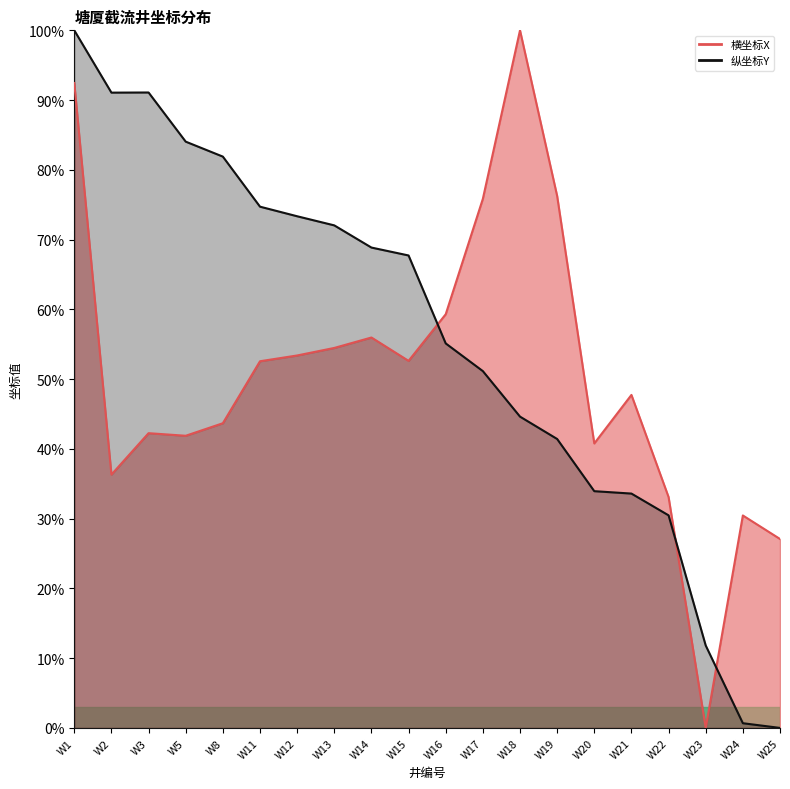

Reading left to right, extract all data points from this chart.

横坐标X: W1=92.4	W2=36.3	W3=42.3	W5=41.9	W8=43.7	W11=52.6	W12=53.4	W13=54.5	W14=56.0	W15=52.6	W16=59.3	W17=75.8	W18=100.0	W19=76.3	W20=40.8	W21=47.7	W22=33.1	W23=0.0	W24=30.5	W25=27.1
纵坐标Y: W1=100.0	W2=91.1	W3=91.1	W5=84.0	W8=81.9	W11=74.7	W12=73.3	W13=72.0	W14=68.9	W15=67.7	W16=55.1	W17=51.1	W18=44.6	W19=41.4	W20=33.9	W21=33.6	W22=30.5	W23=11.8	W24=0.7	W25=0.0